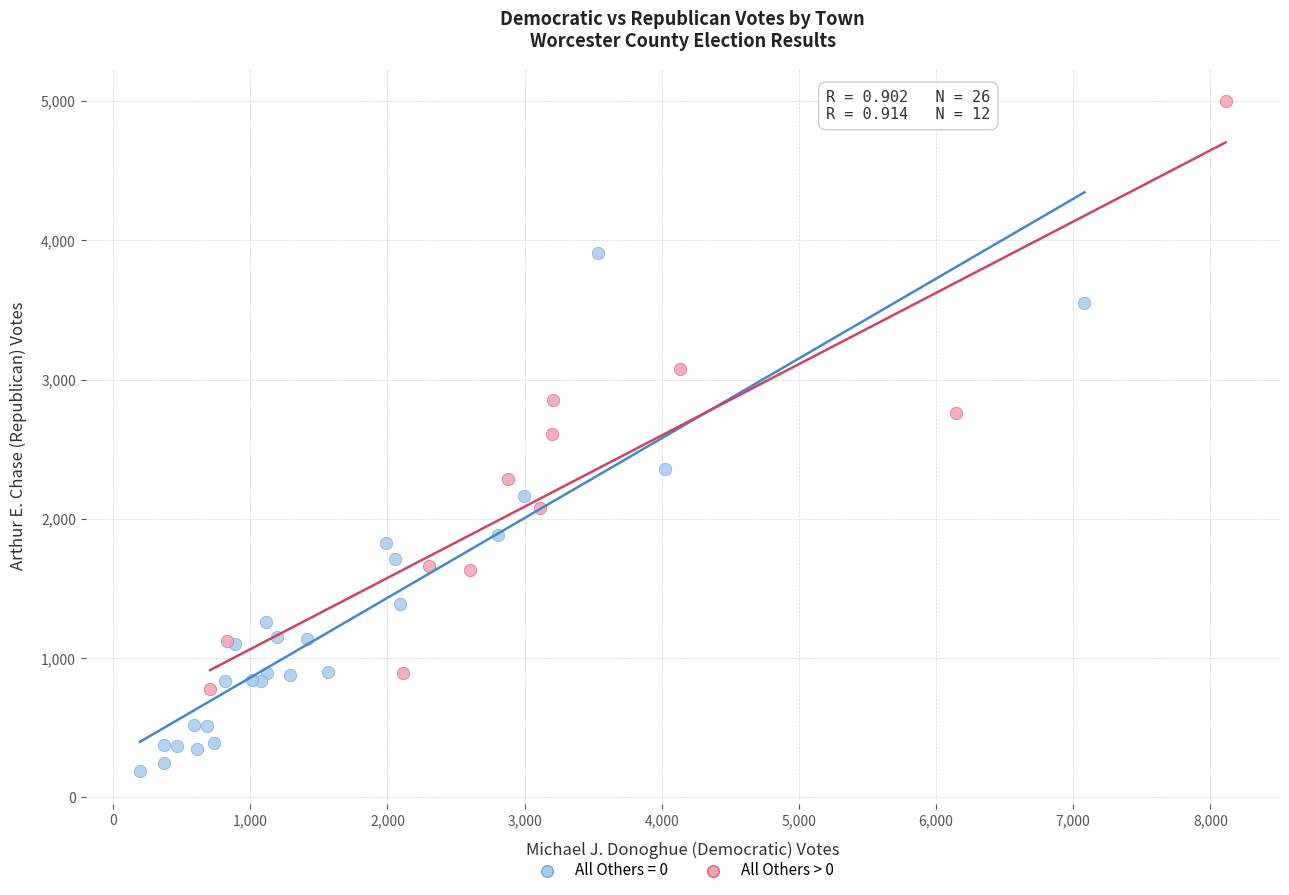

Which series reaches the minimum Y coordinate?

All Others = 0